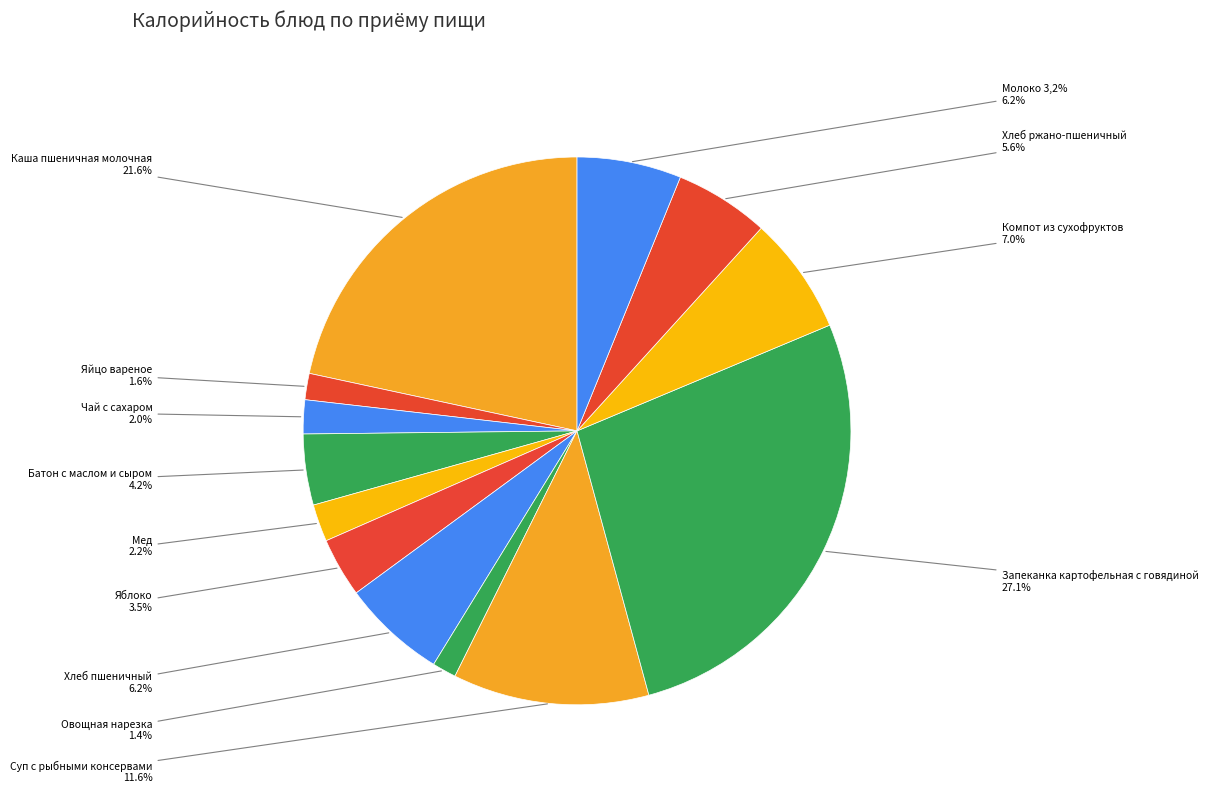

What percentage is the Компот из сухофруктов slice, to the nearest percent?

7%